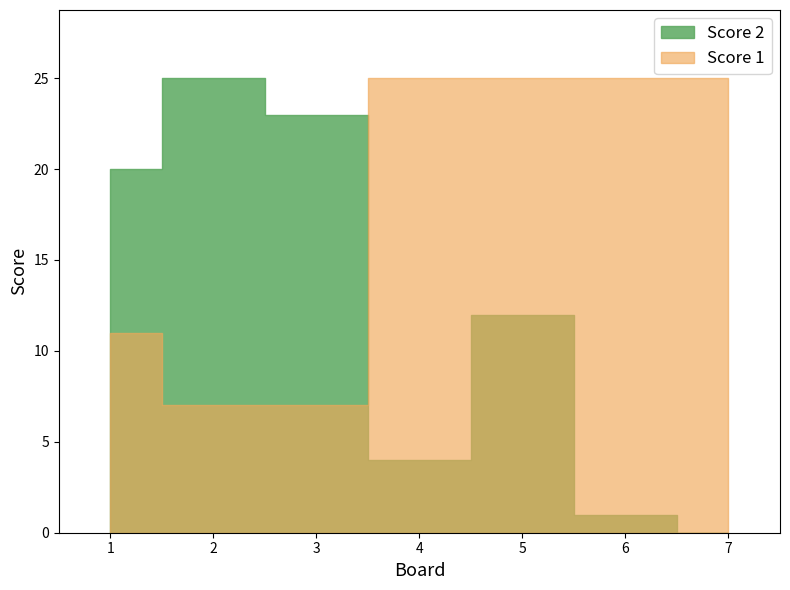

Which series has the largest total across all categories?

Score 1